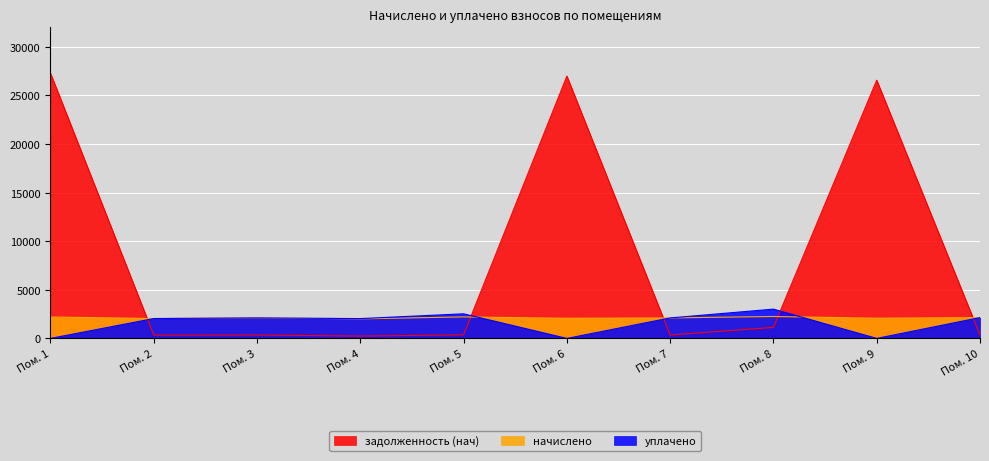

In задолженность (нач), how many points are lower than both neighbors (excluding endpoints)?

3